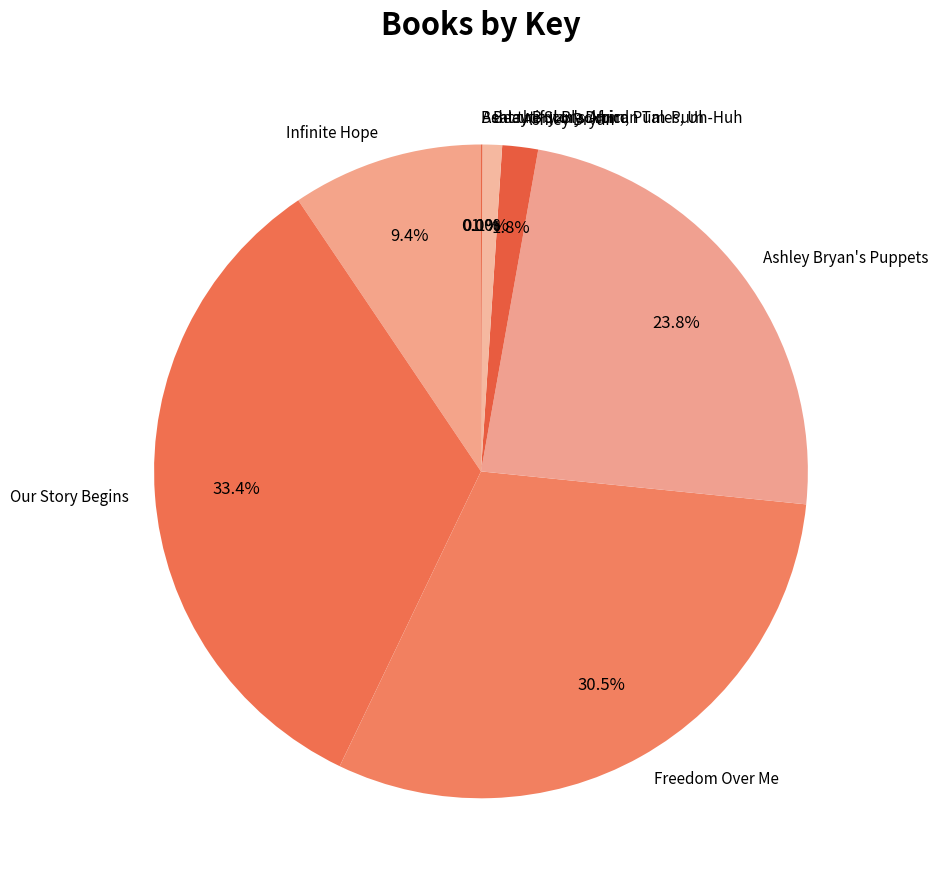

Is it true that Ashley Bryan is 12% of the pie?

False